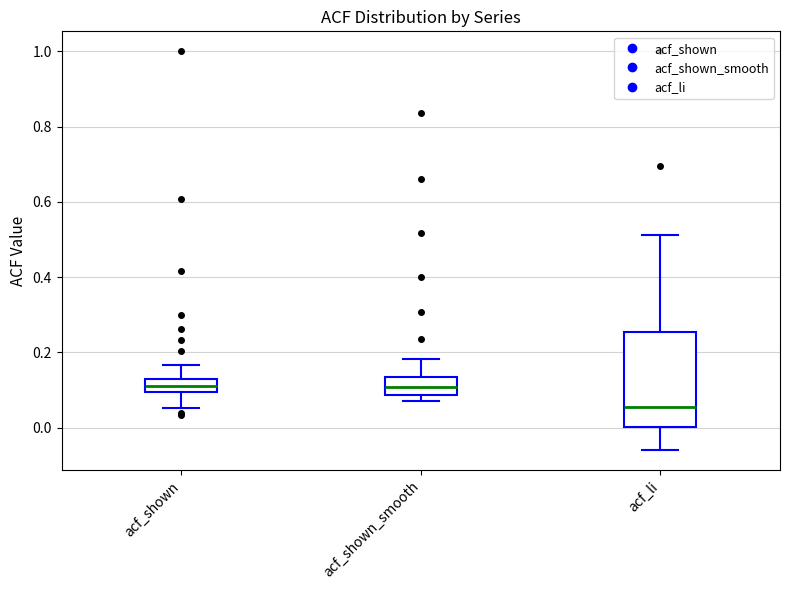

Which box has the lowest median line?

acf_li